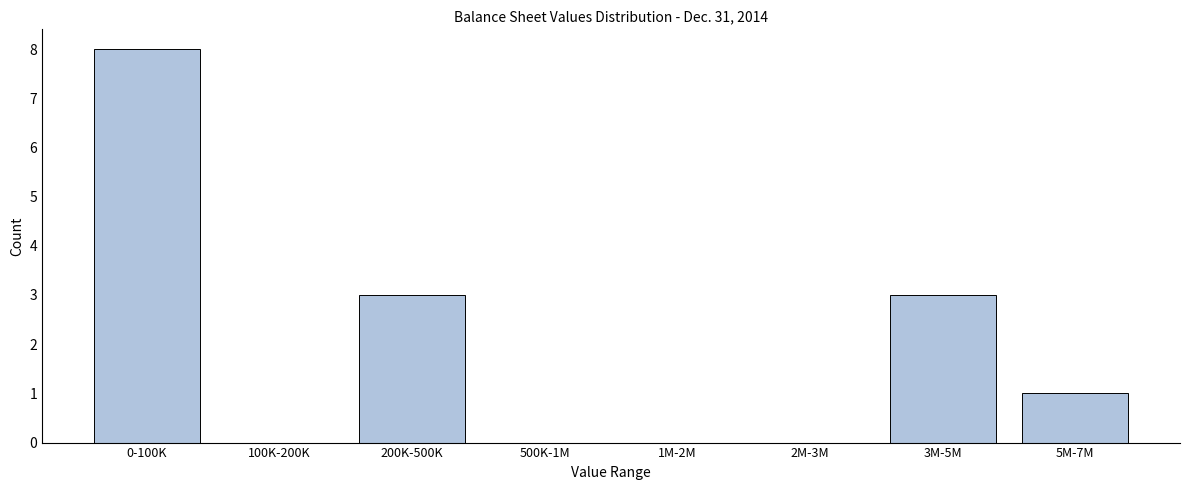

Reading right to left, transcribe all the data shown in this chart.

5M-7M=1	3M-5M=3	2M-3M=0	1M-2M=0	500K-1M=0	200K-500K=3	100K-200K=0	0-100K=8